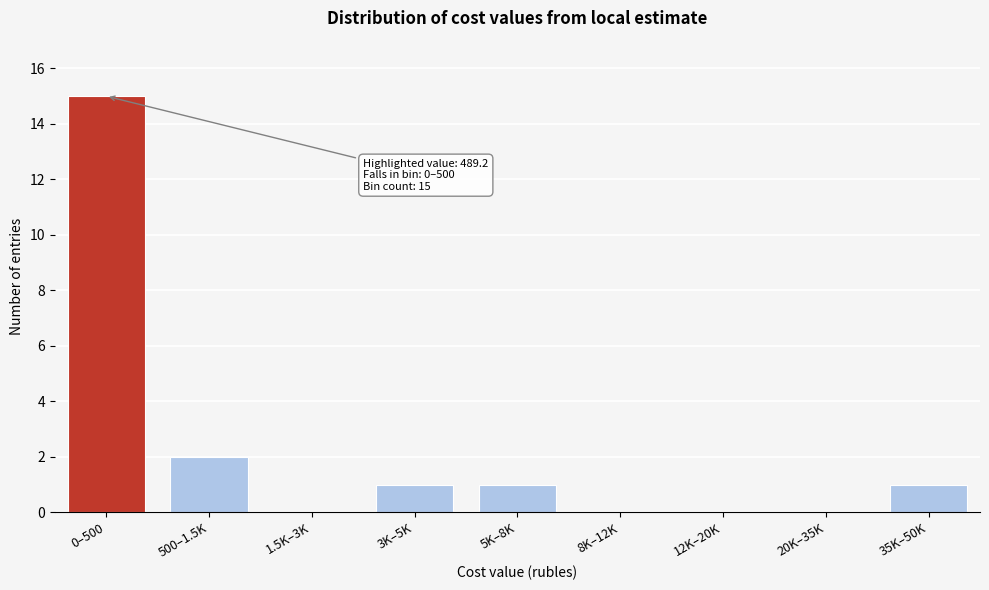

Reading right to left, list all the values displayed in this chart.

35K–50K=1	20K–35K=0	12K–20K=0	8K–12K=0	5K–8K=1	3K–5K=1	1.5K–3K=0	500–1.5K=2	0–500=15